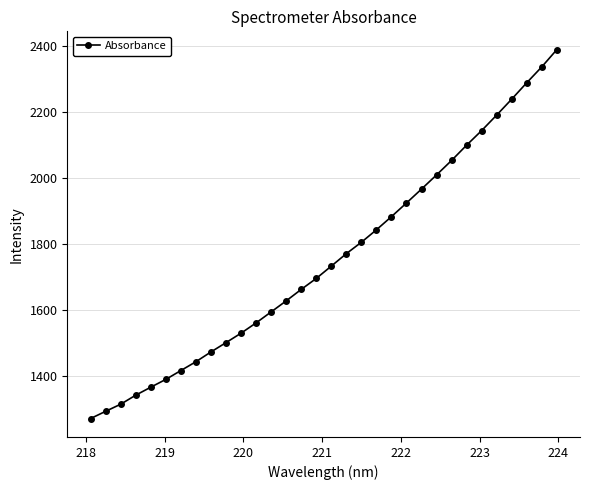

What is the smallest value displayed?

1271.7